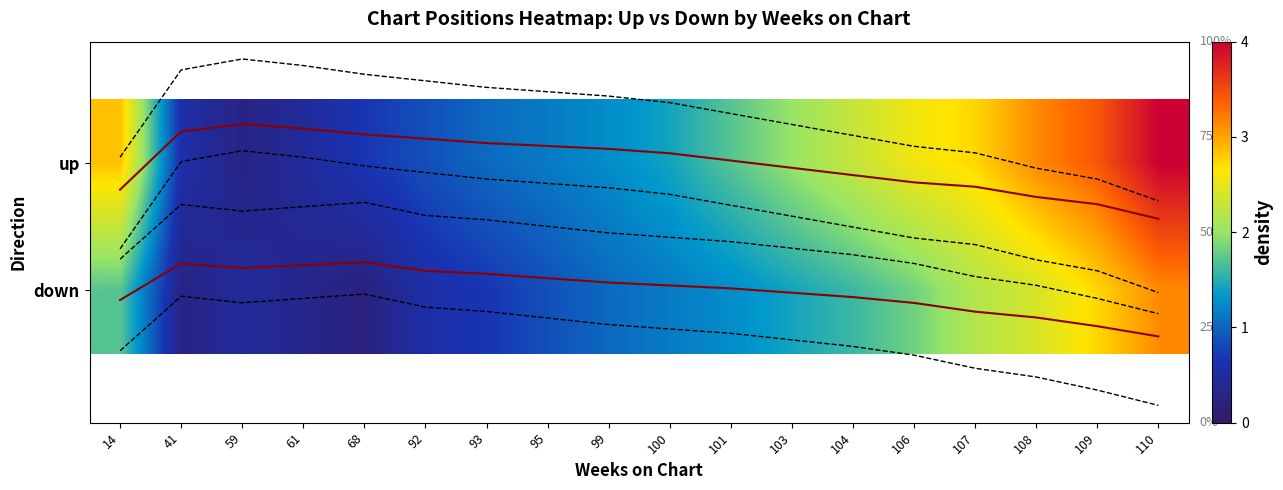

What is the lowest value of the down 75% series?

1.0